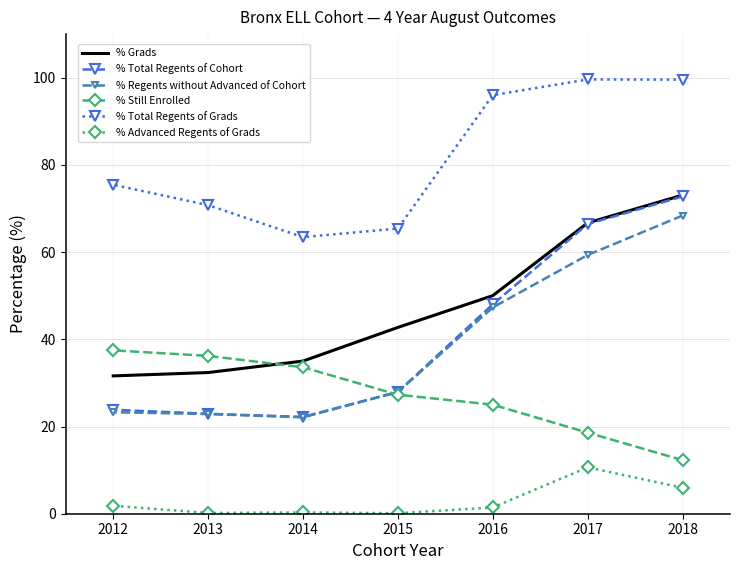

At which category is the sum across all series the highest?

2018